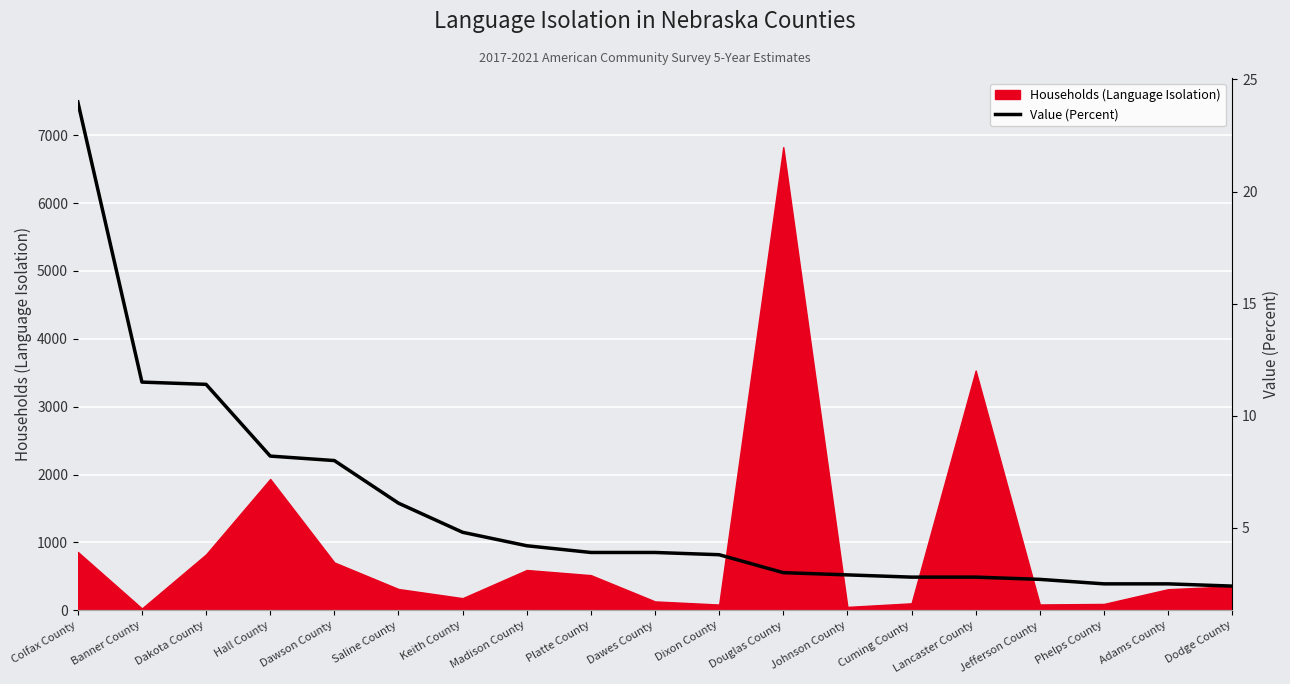

What is the change in value from Colfax County to Dakota County?

-12.6